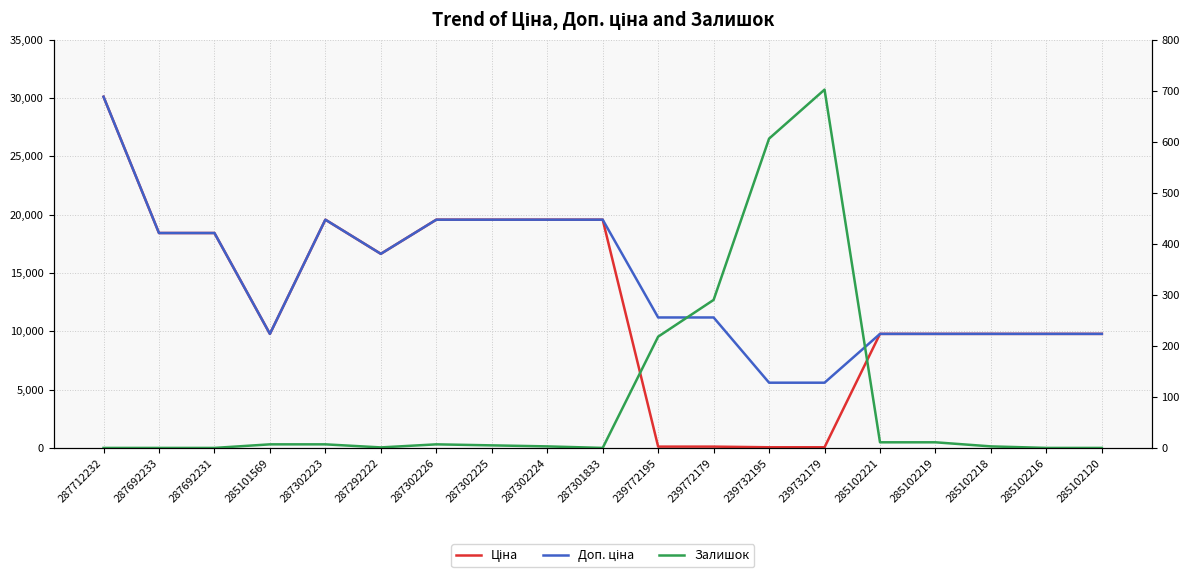

The value of Залишок at 287302225 is 5.0. True or false?

True